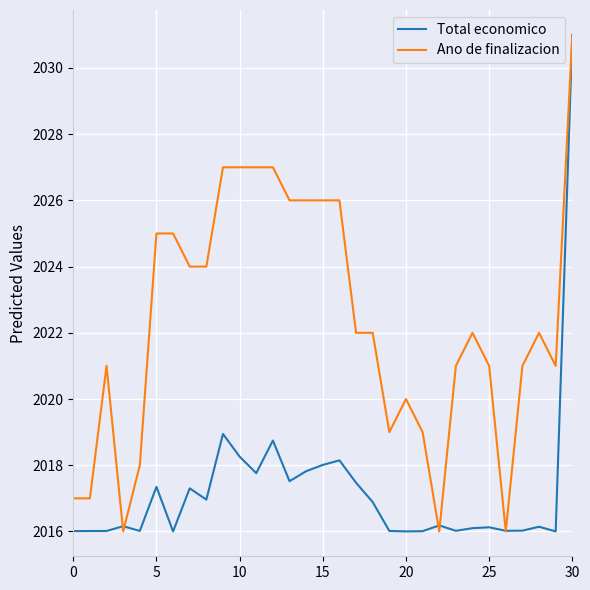

In Total economico, how many points are higher than both neighbors (excluding endpoints)?

9